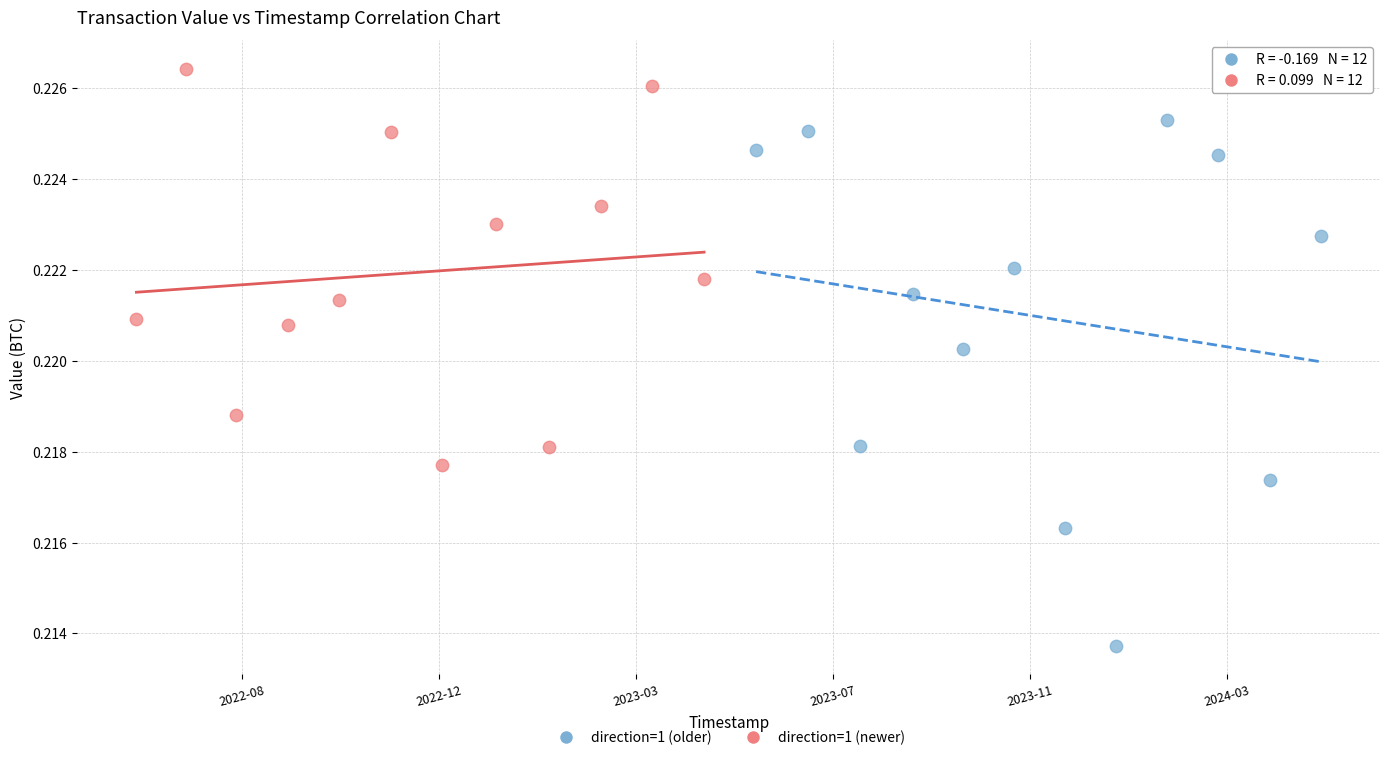

Which series reaches the minimum Y coordinate?

direction=1 (older)